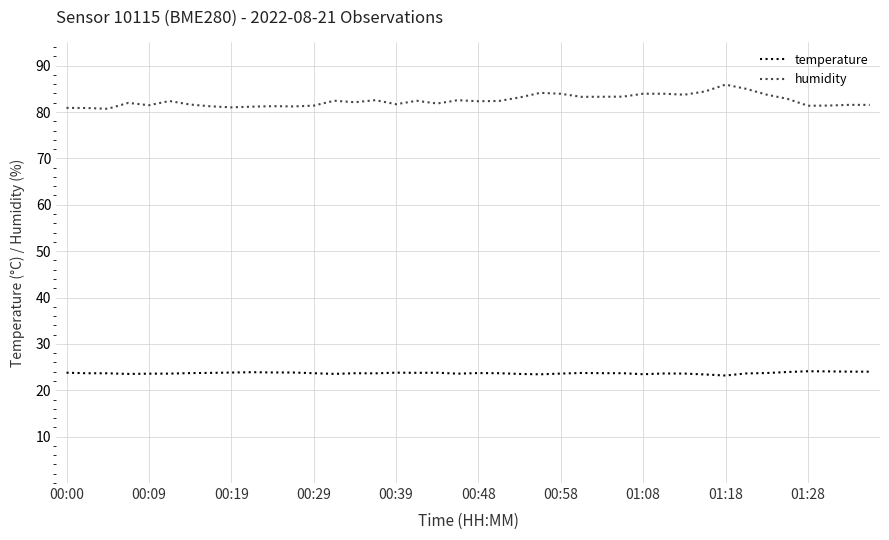

Which series has the largest total across all categories?

humidity